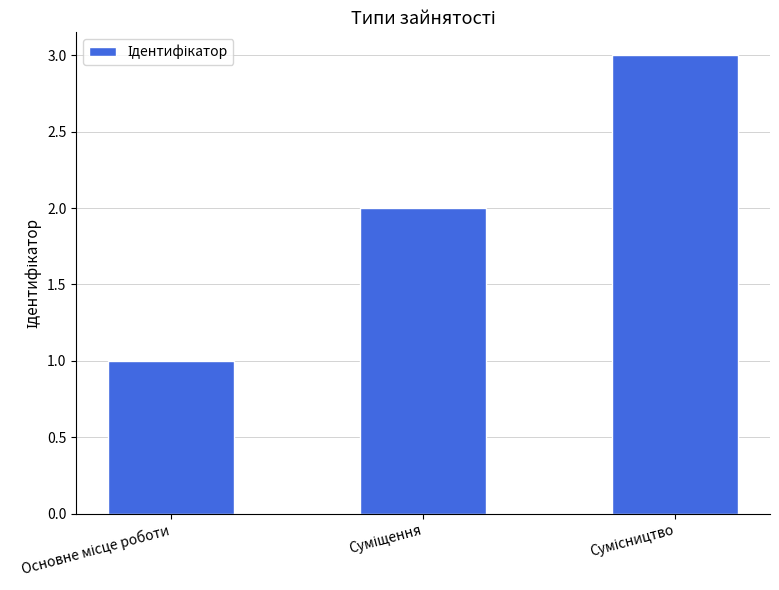

What is the maximum value shown in the chart?

3